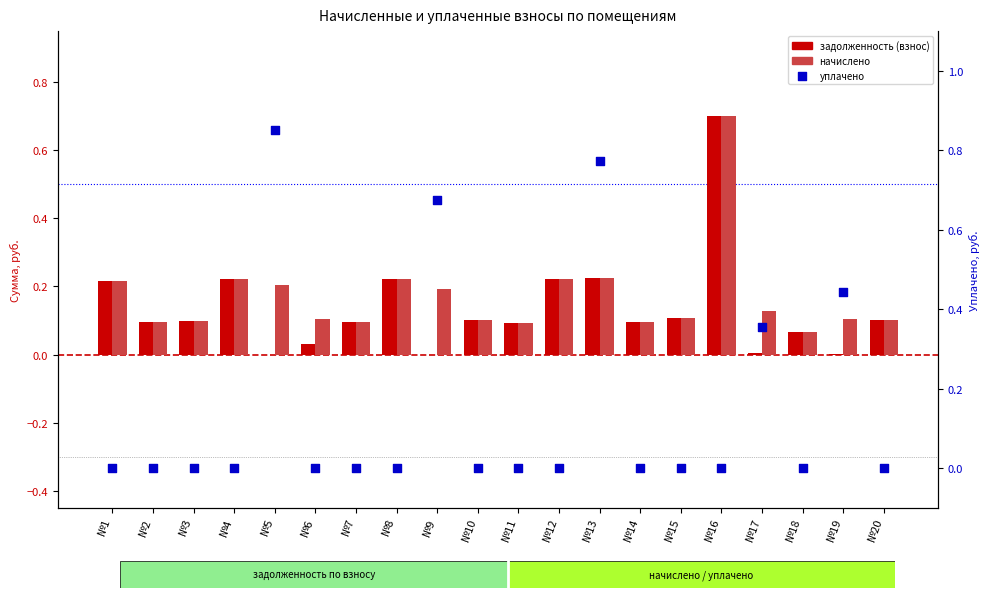

What are all the series names shown in the legend?

задолженность (взнос), начислено, уплачено